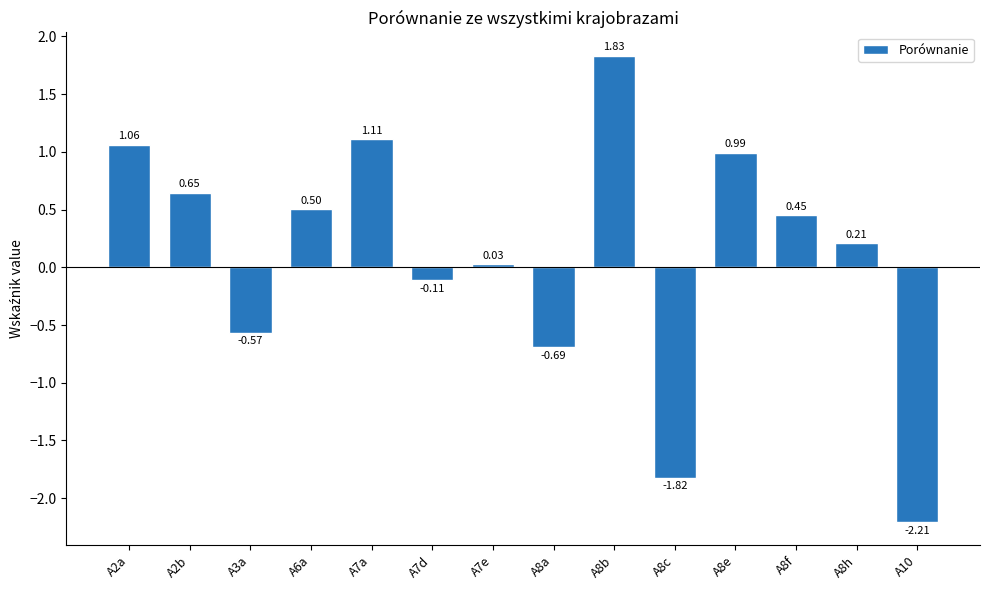

Which has a higher value, A8e or A6a?

A8e